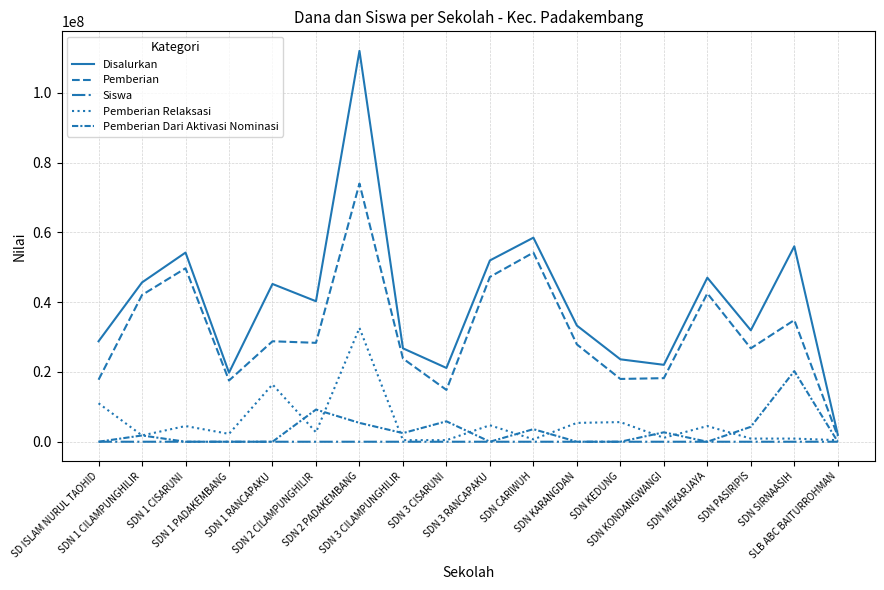

Is the value of Siswa at SDN CARIWUH greater than the value of Pemberian at SDN MEKARJAYA?

No